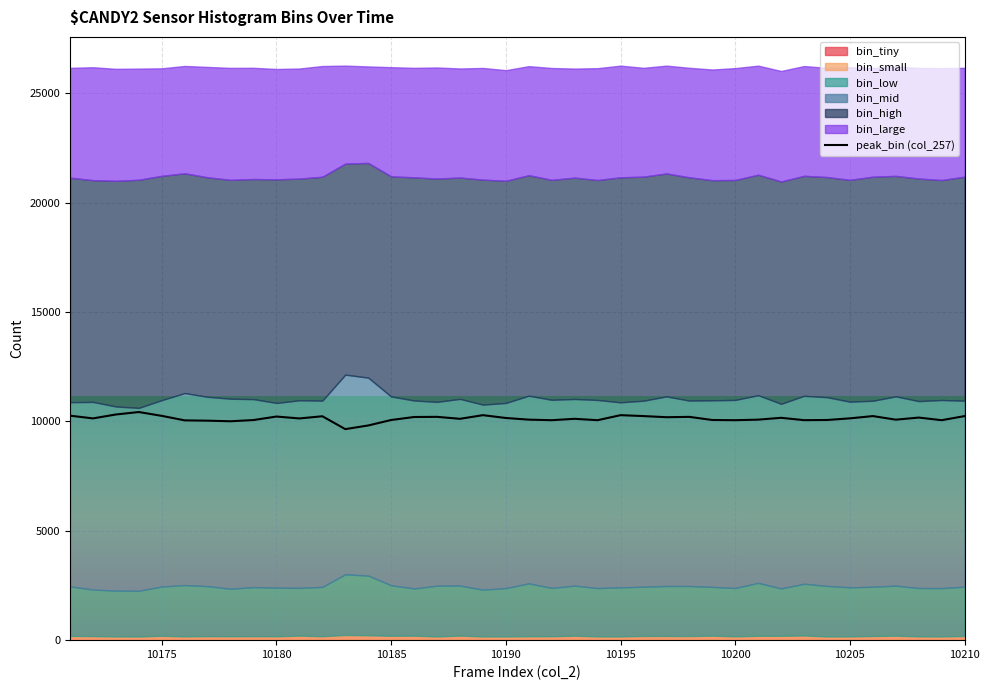

Is it true that peak_bin (col_257) equals 6995 at 10185?

False